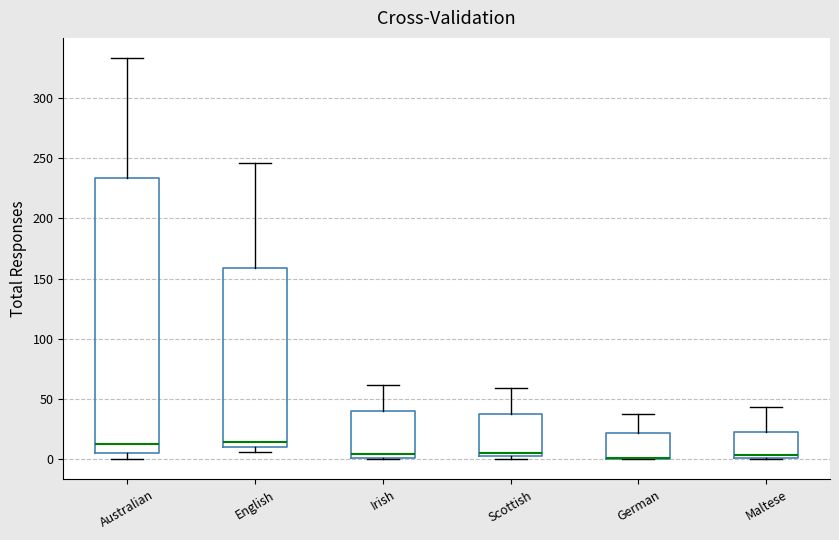

Comparing the boxes themselves (not the whiskers), which one is the tallest?

Australian